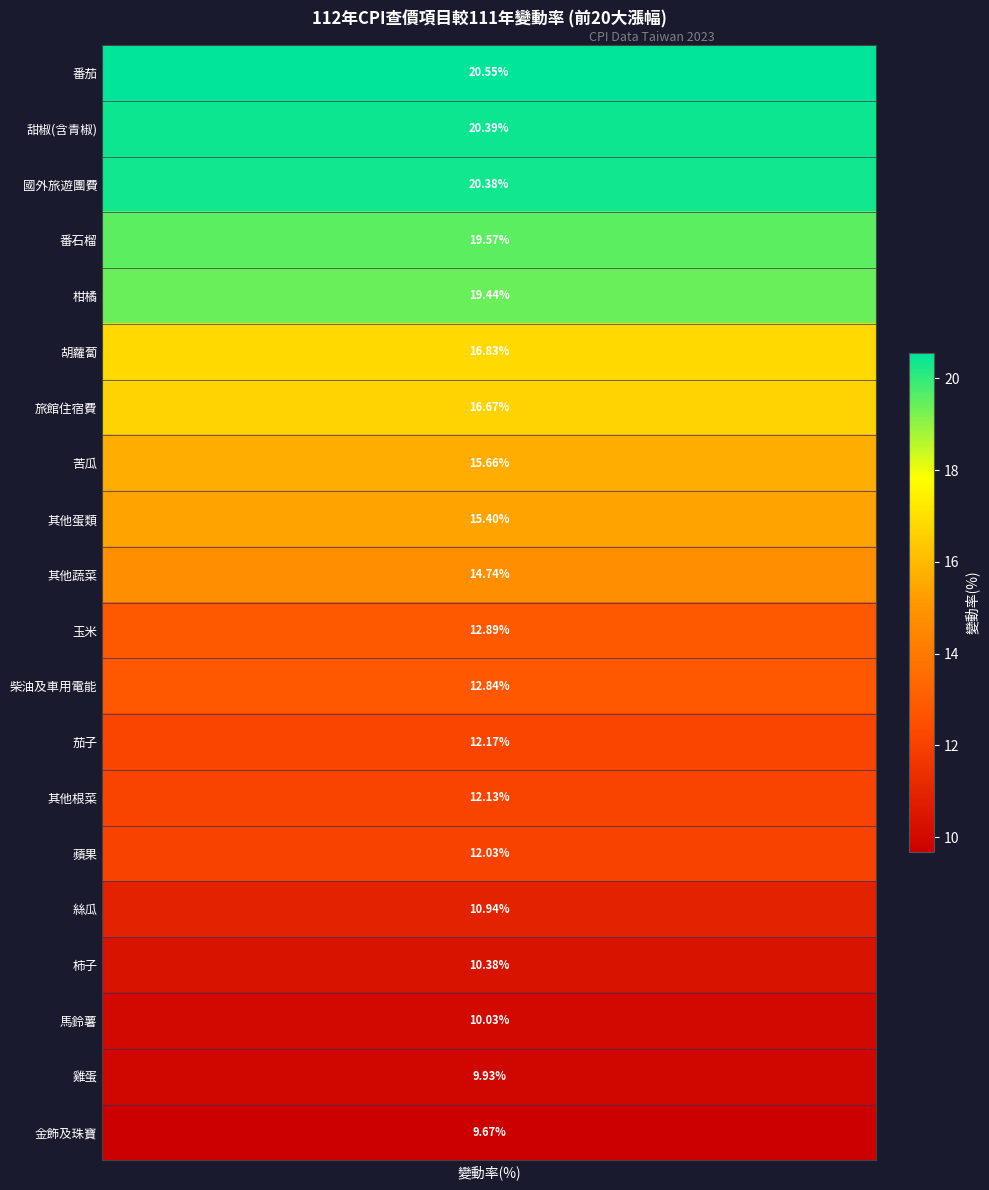

True or false: the data shows 12.2 at 茄子.

True